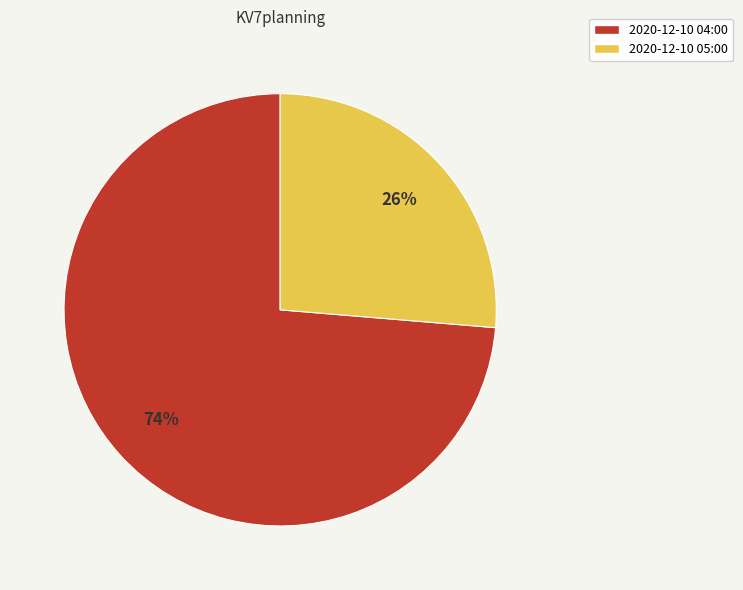

Do 2020-12-10 04:00 and 2020-12-10 05:00 together represent more than half of the pie?

Yes